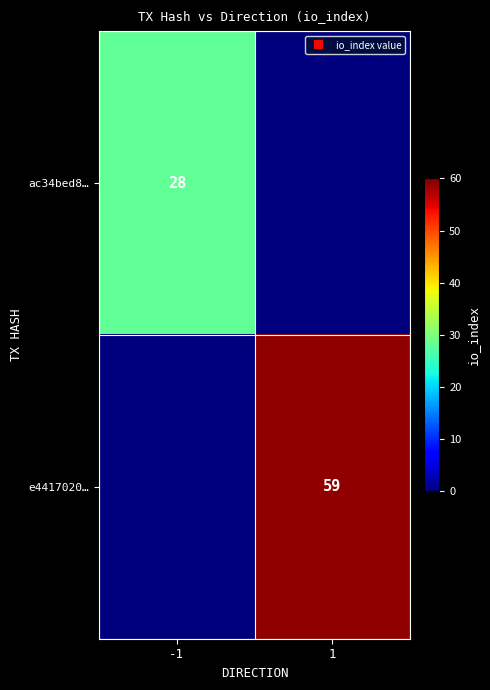

List the series in order of their overall mean, highest first.

e4417020…, ac34bed8…